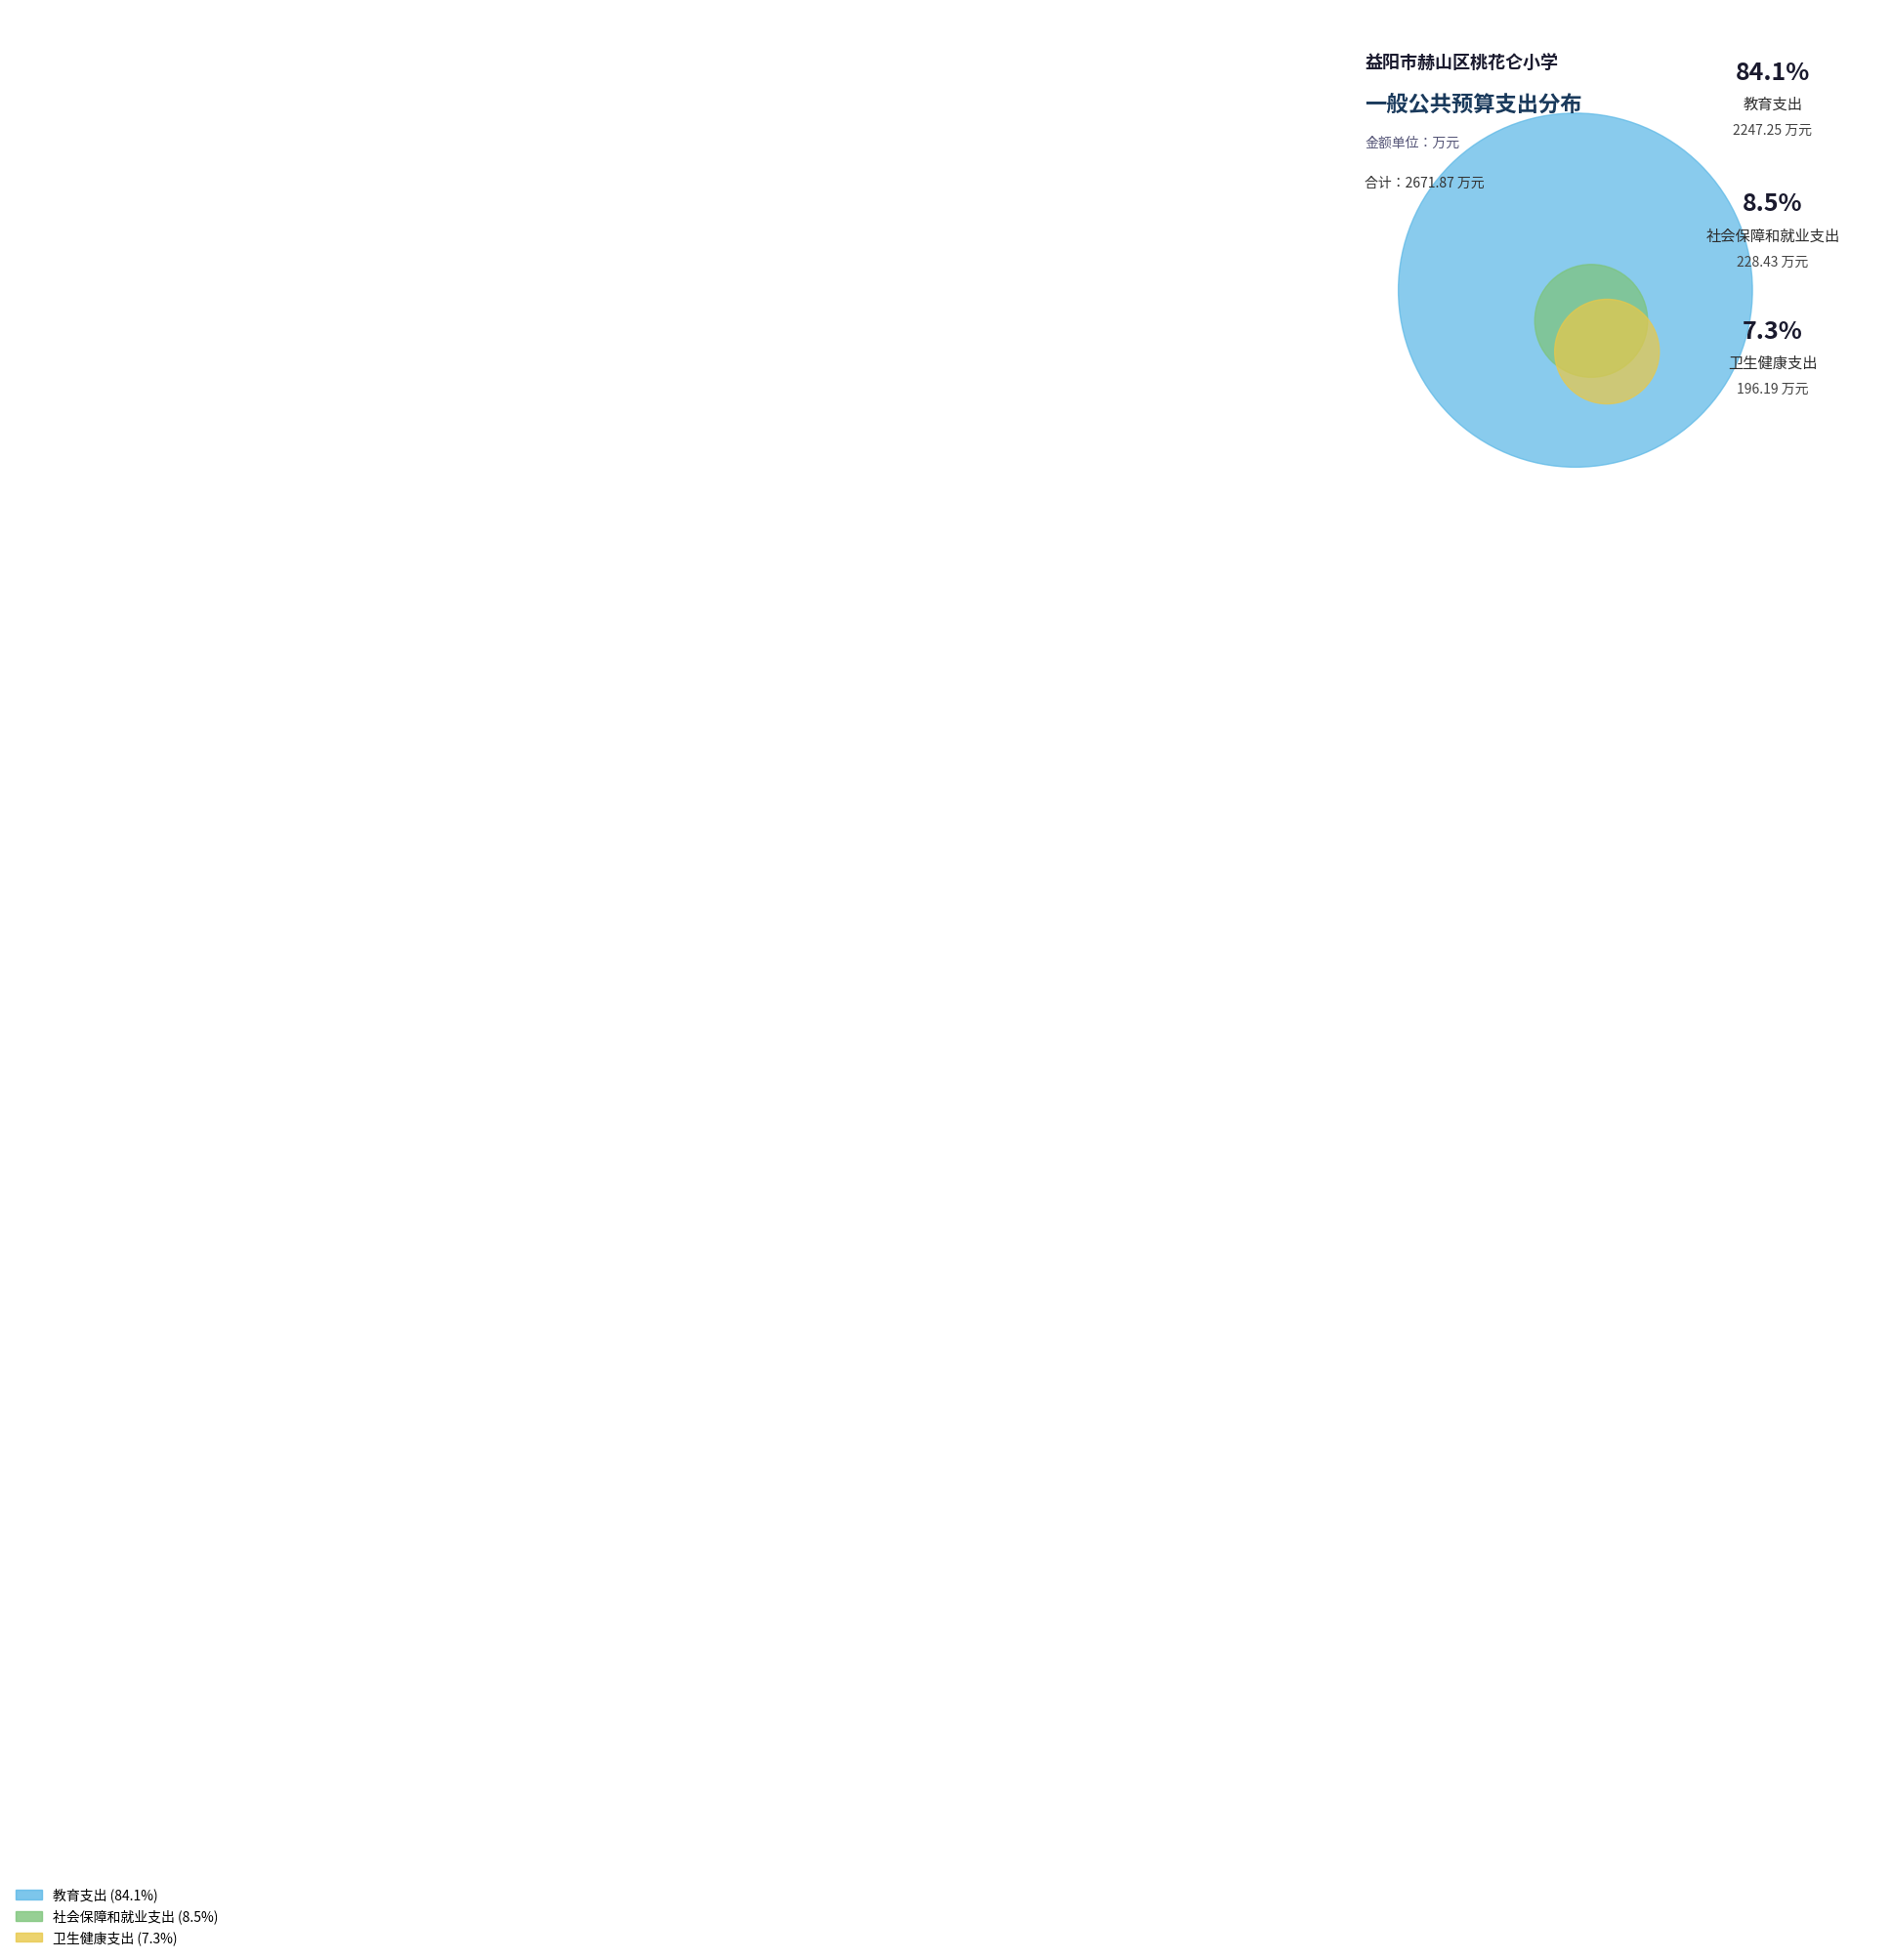

To the nearest percent, what percentage of the pie is 卫生健康支出?

7%